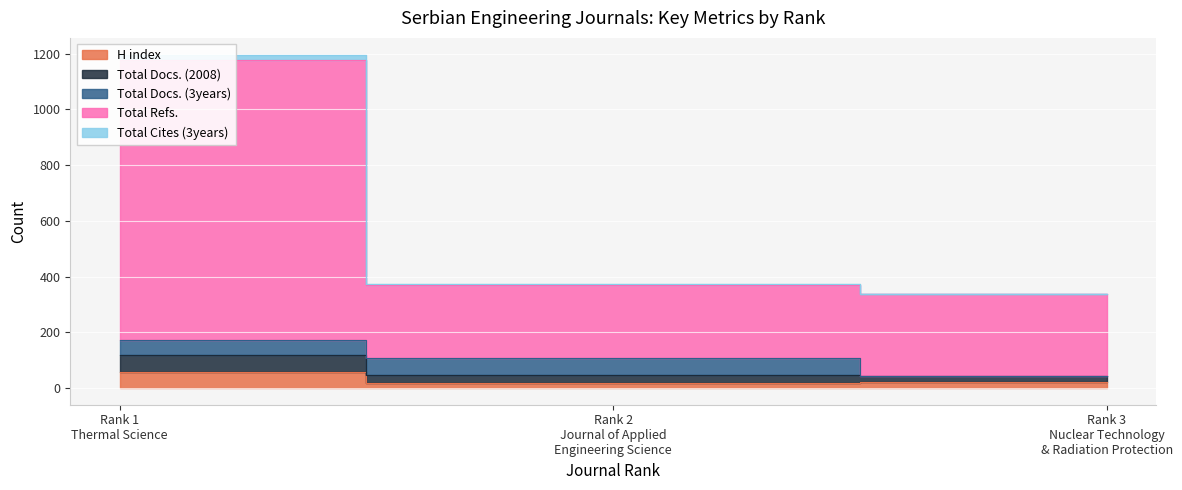

What is the value of the Total Refs. point at the 2nd from the left?

370